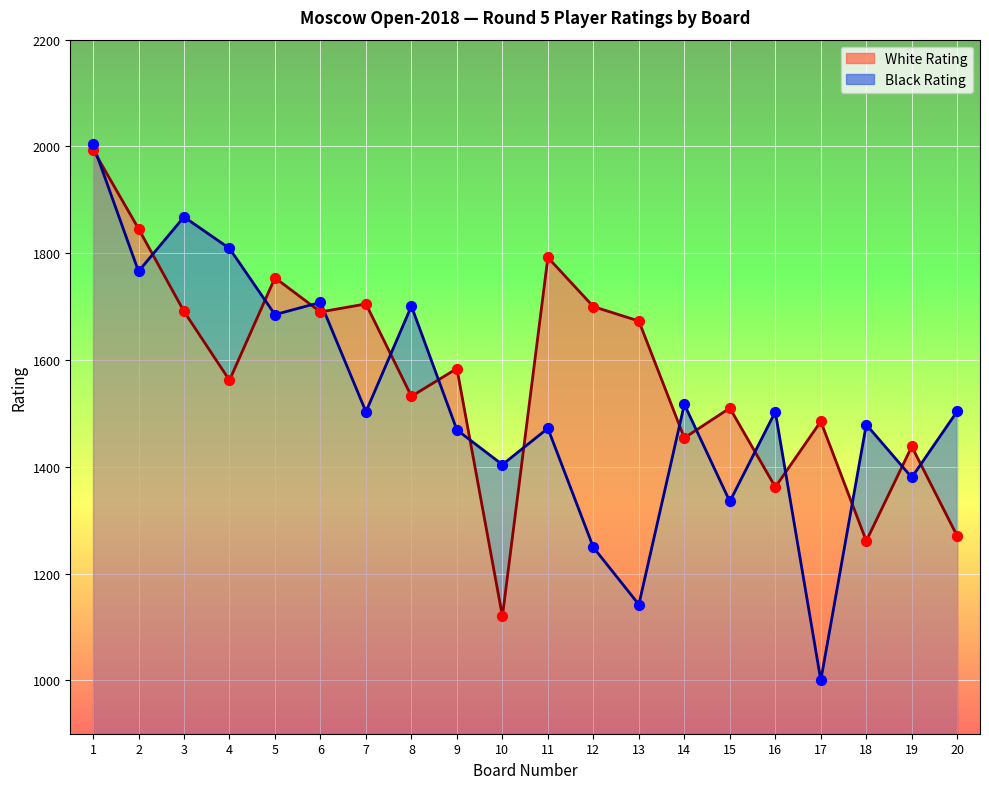

At how many categories does at least one series exceed 1266?

20